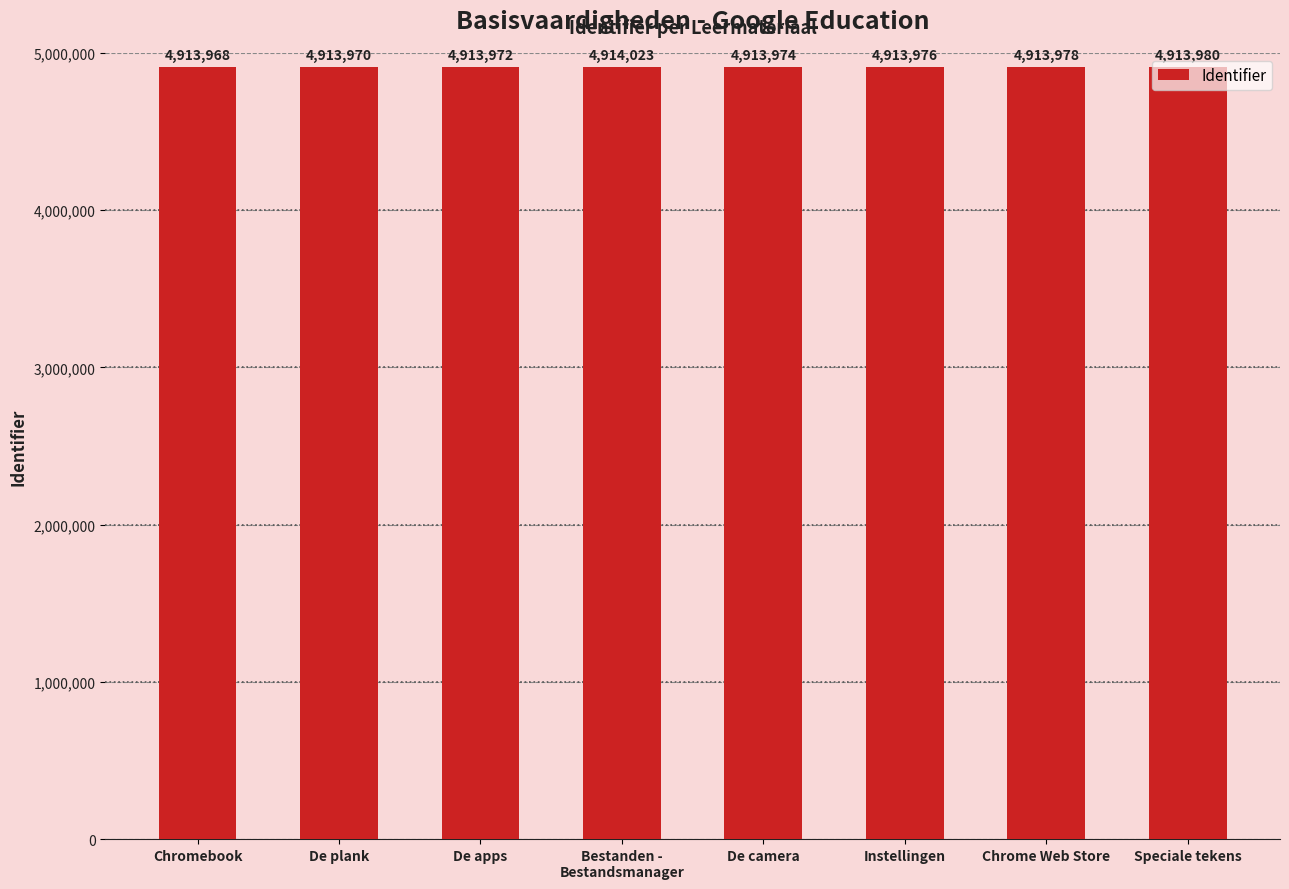

What is the smallest value displayed?

4913968